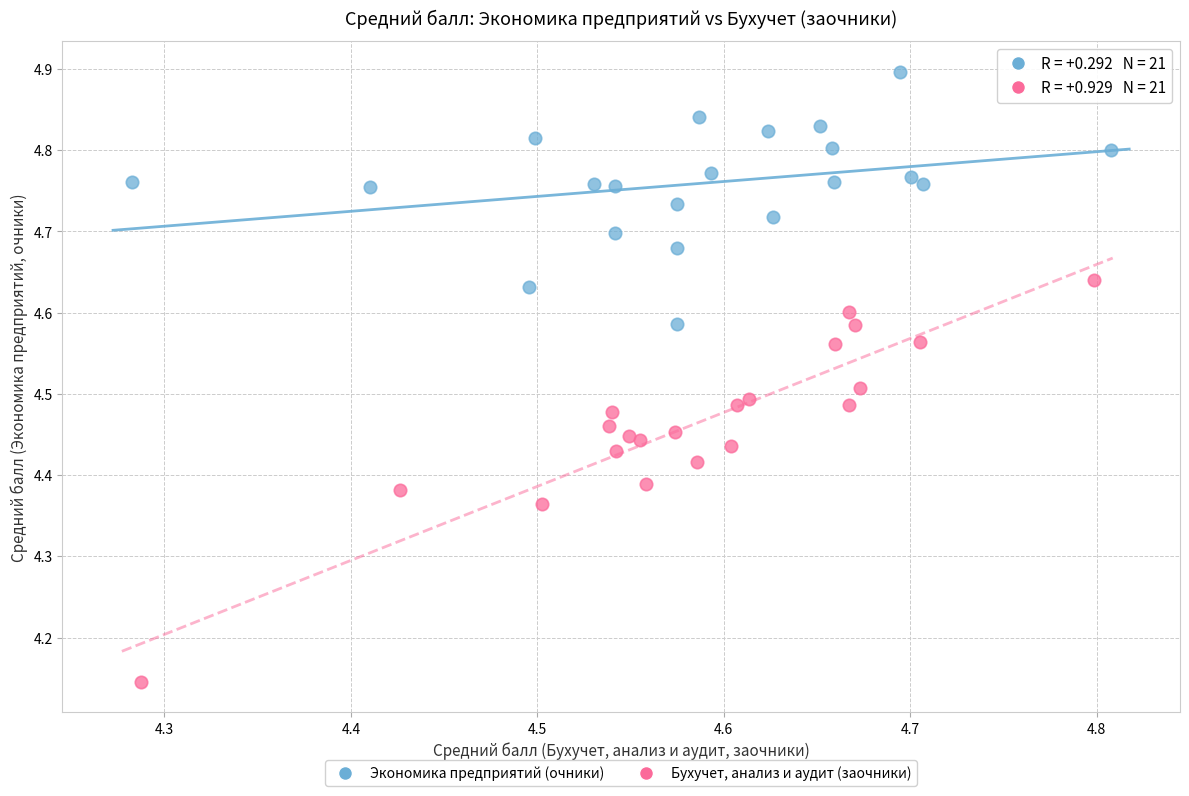

Which series contains the lowest Y value?

Бухучет, анализ и аудит (заочники)